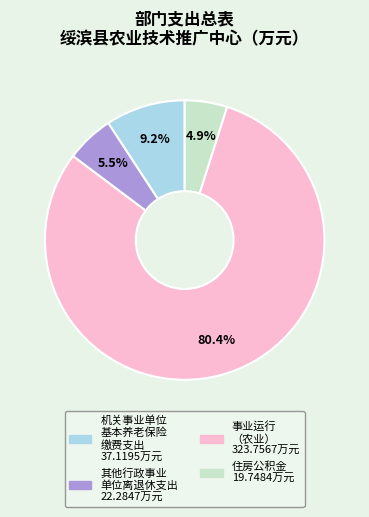

Does any single category account for the majority?

Yes